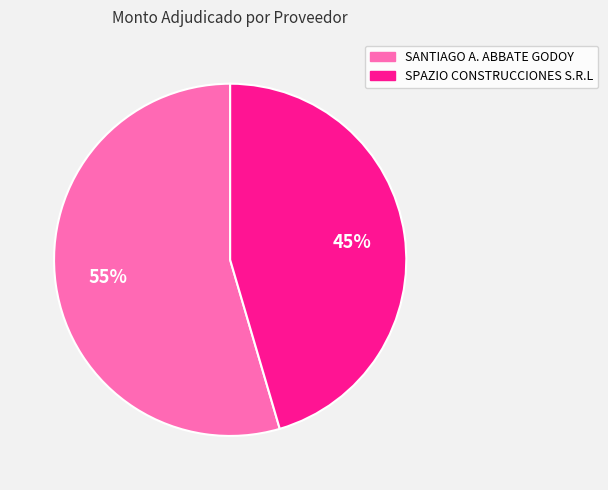

Count the number of slices in the pie.

2